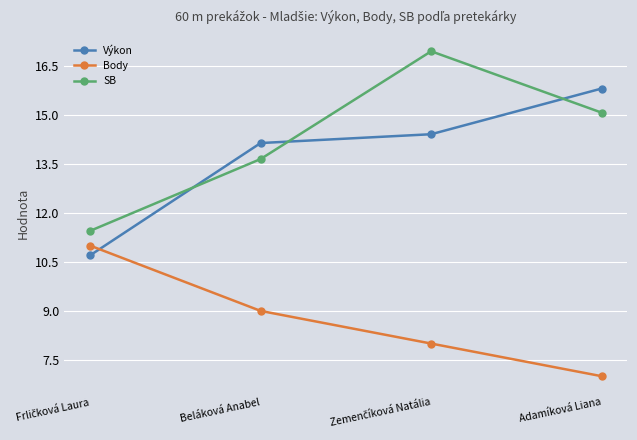

True or false: Body has more than 0 points higher than both neighbors.

False